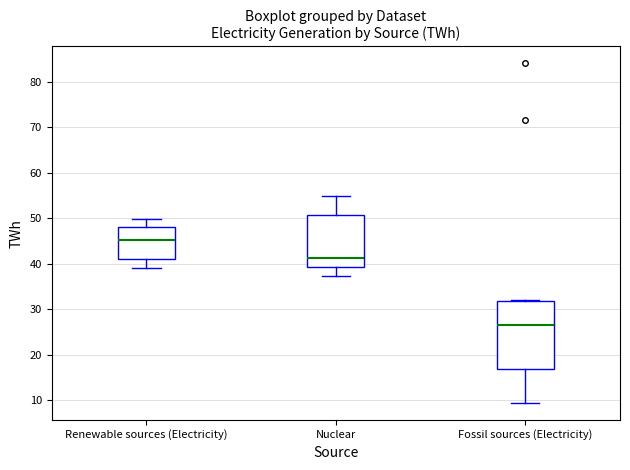

Reading left to right, read every box against the y-axis: the position of its median line, the range the box covers, and the ends of its whiskers. The values are not printed on the chart, so give them approximately, as read against the axis.

Renewable sources (Electricity): median 45, box 41 to 48, whiskers 39 to 50
Nuclear: median 41, box 39 to 51, whiskers 37 to 55
Fossil sources (Electricity): median 27, box 17 to 32, whiskers 9 to 32